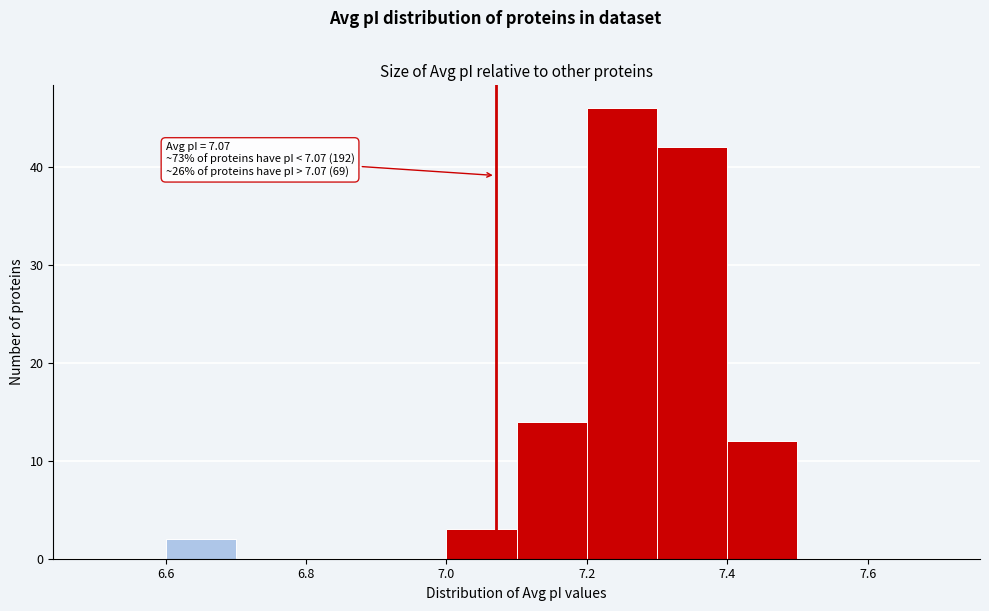

Over which range of the x-axis is the bar tallest?

7.2 to 7.3